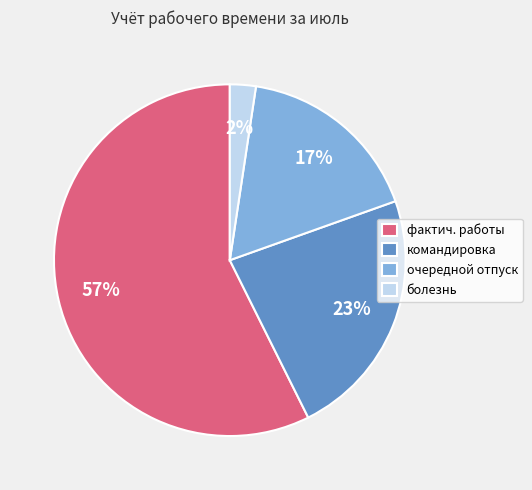

Count the number of slices in the pie.

4